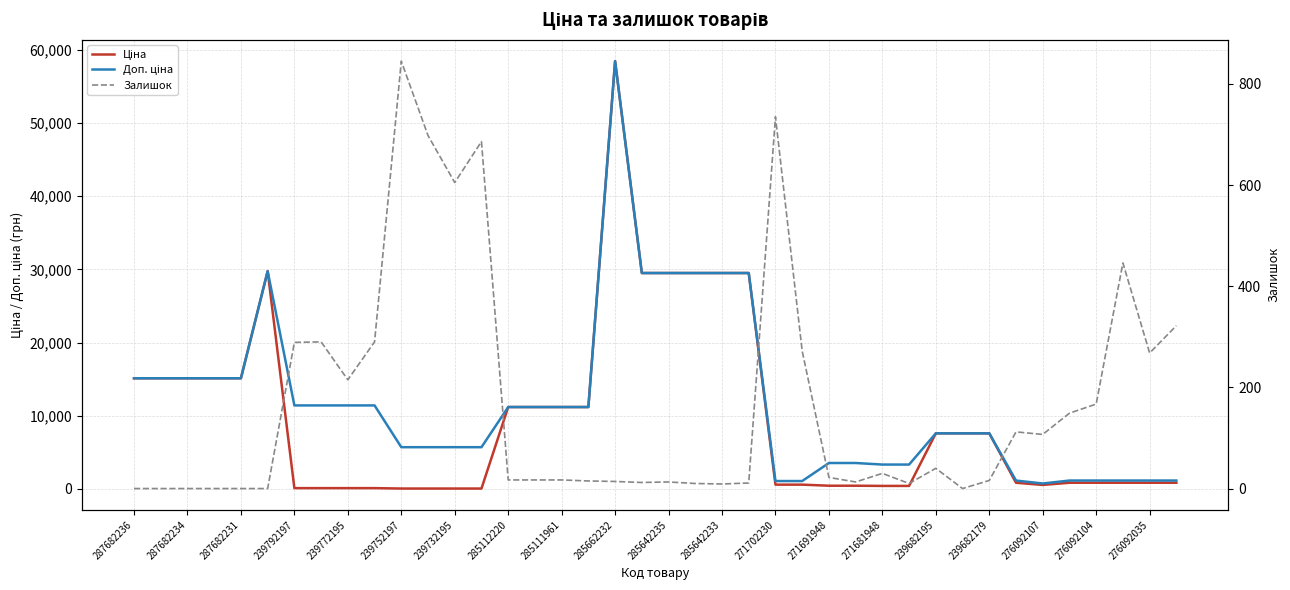

True or false: Залишок has a value of 0.0 at 31.

True